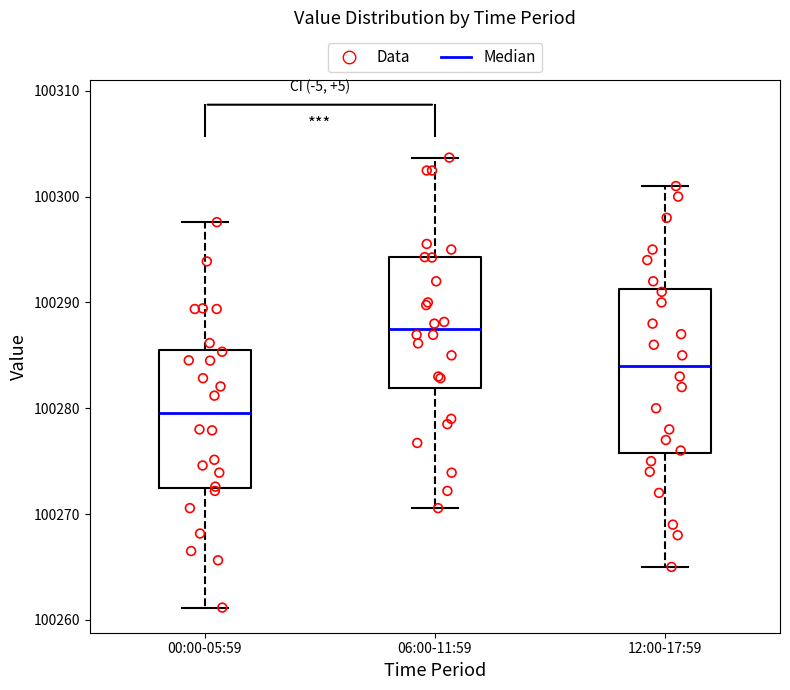

Reading left to right, transcribe this box plot: for each box, give where its median line is, the range the box spans, and where its two whiskers end, as read against the y-axis. The values are not printed on the chart, so give them approximately, as read against the axis.

00:00-05:59: median 100280, box 100272 to 100286, whiskers 100261 to 100298
06:00-11:59: median 100287, box 100282 to 100294, whiskers 100271 to 100304
12:00-17:59: median 100284, box 100276 to 100291, whiskers 100265 to 100301